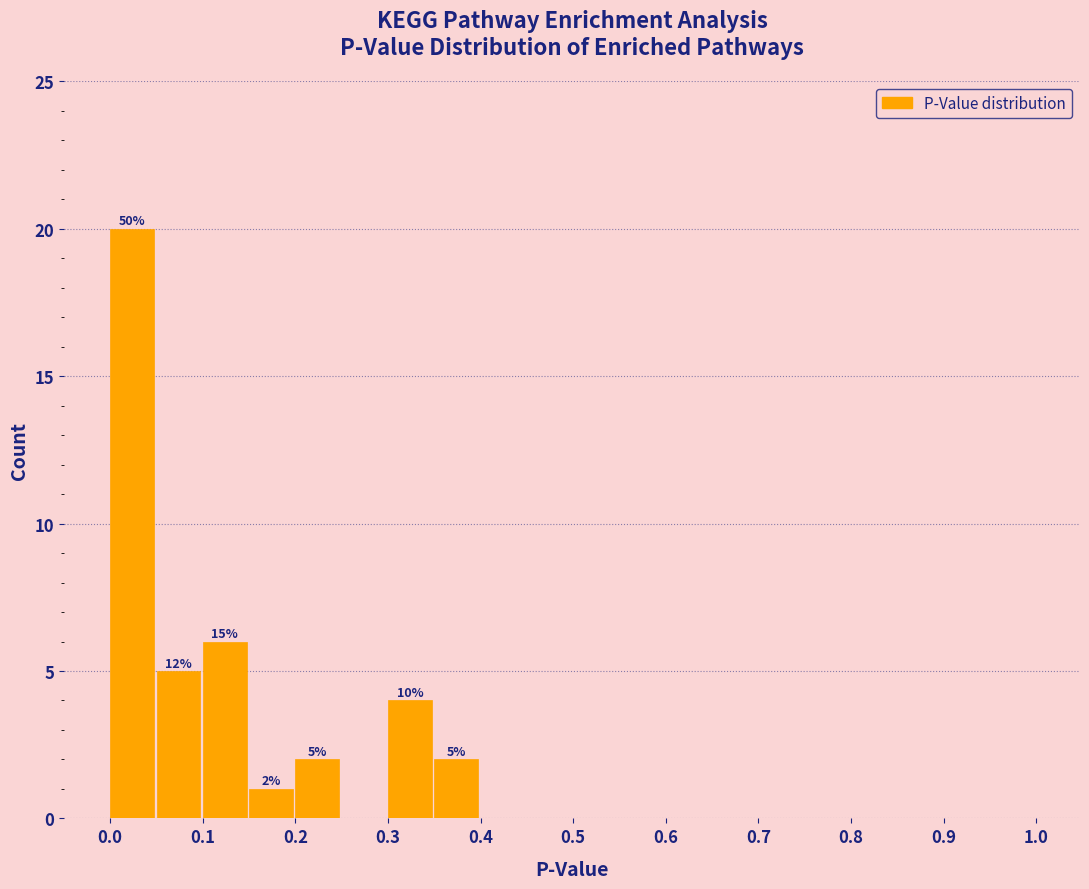

Which range on the x-axis has the tallest bar?

0.00 to 0.05